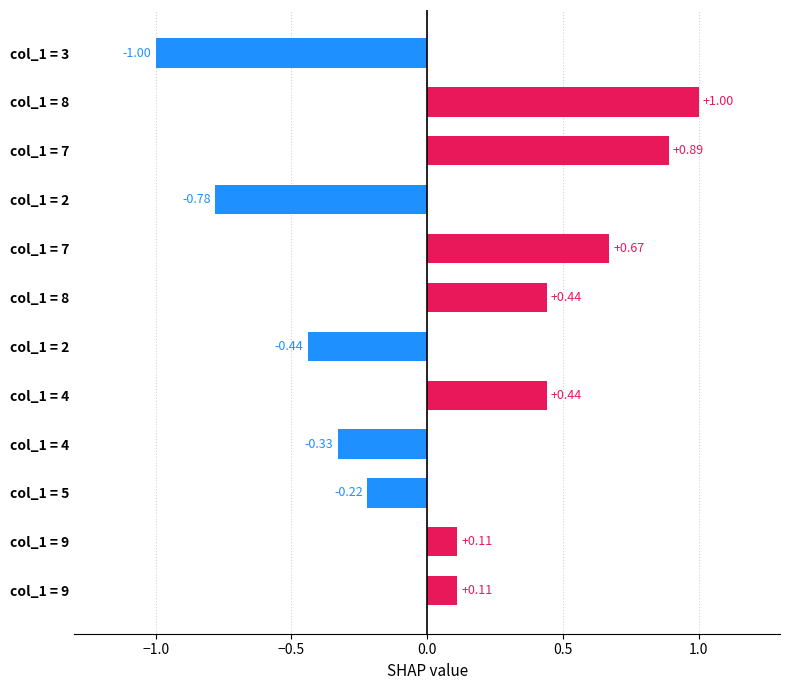

Count the number of categories in the chart.

12